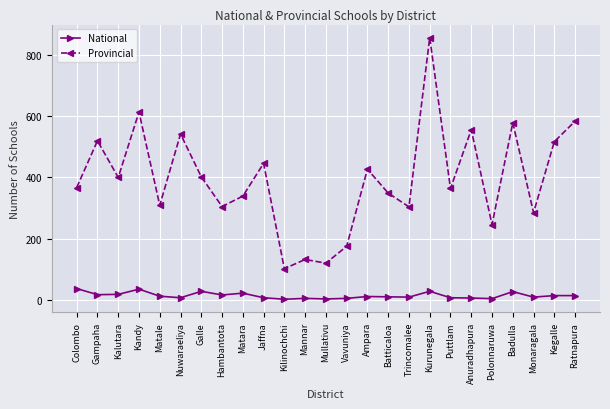

The National series shows 12 at Matale. True or false?

True